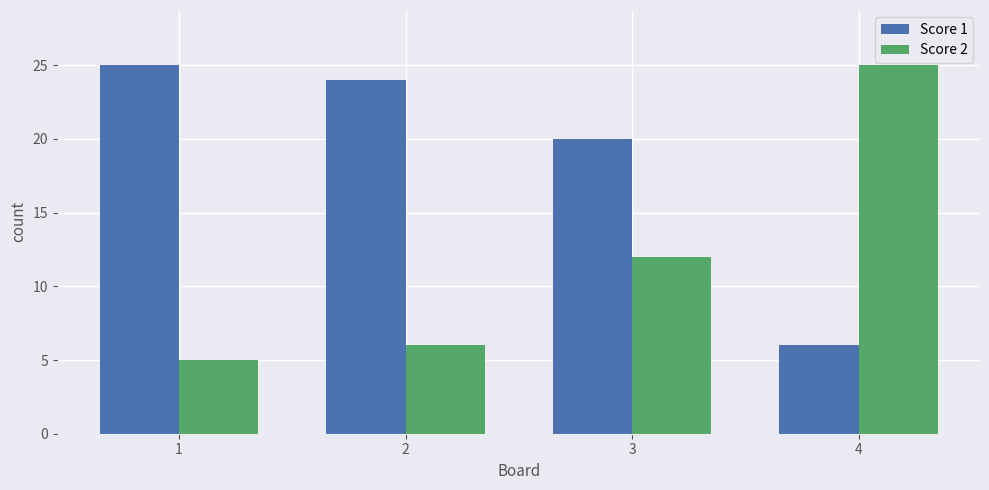

What is the difference between the second highest and second lowest values in the Score 2 series?

6